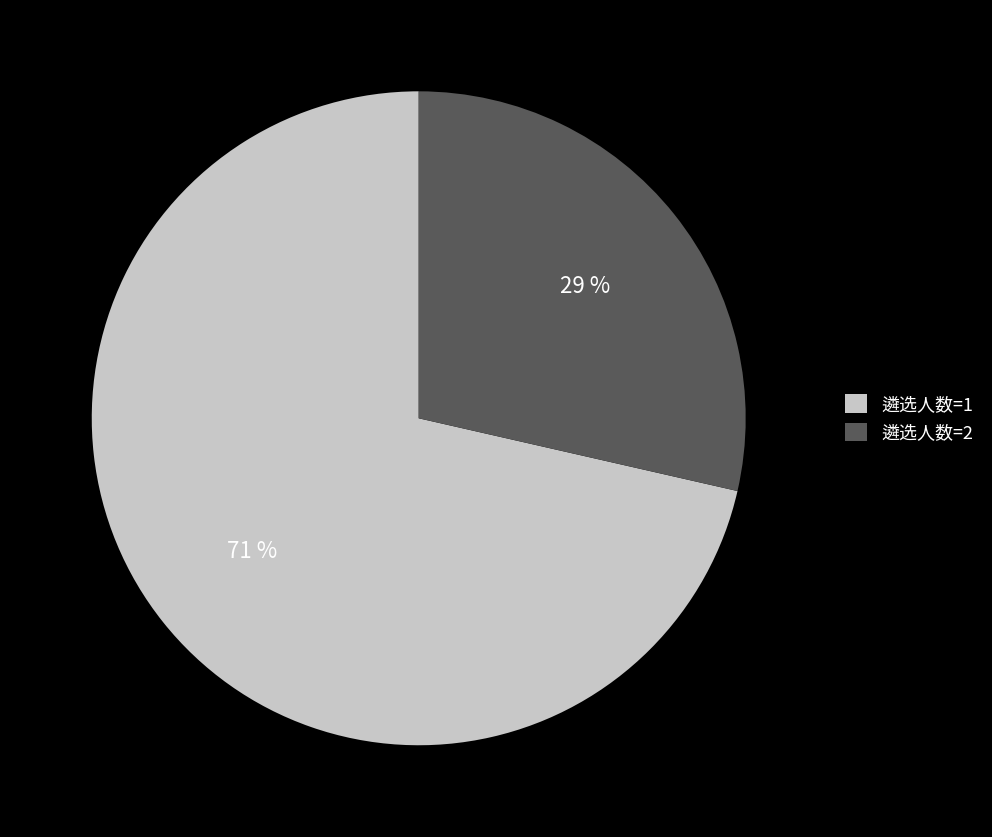

To the nearest percent, what percentage of the pie is 遴选人数=1?

71%